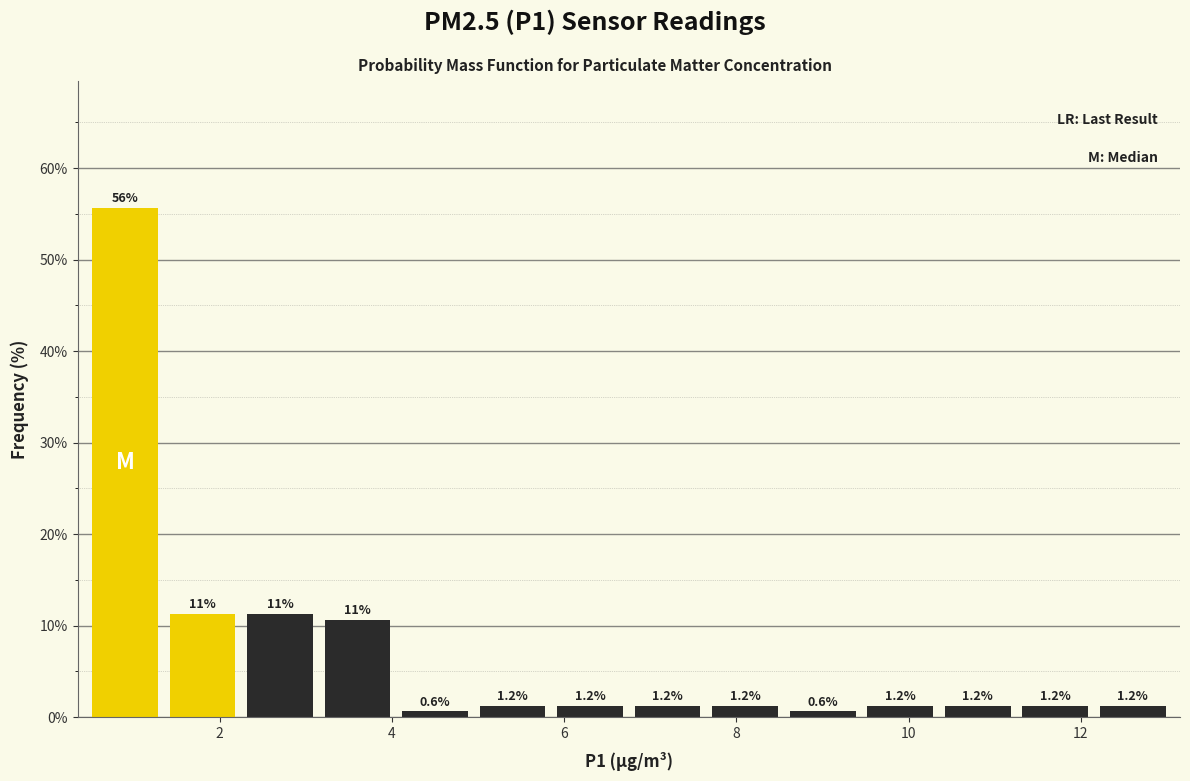

Which range on the x-axis has the tallest bar?

0.45 to 1.35